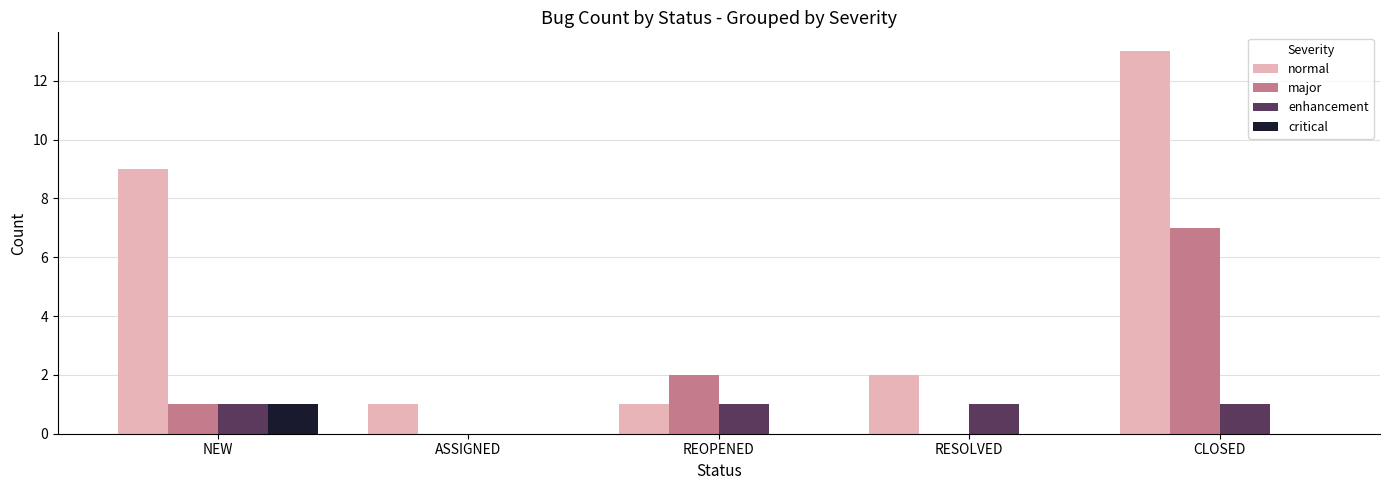

How many groups of bars are there?

5